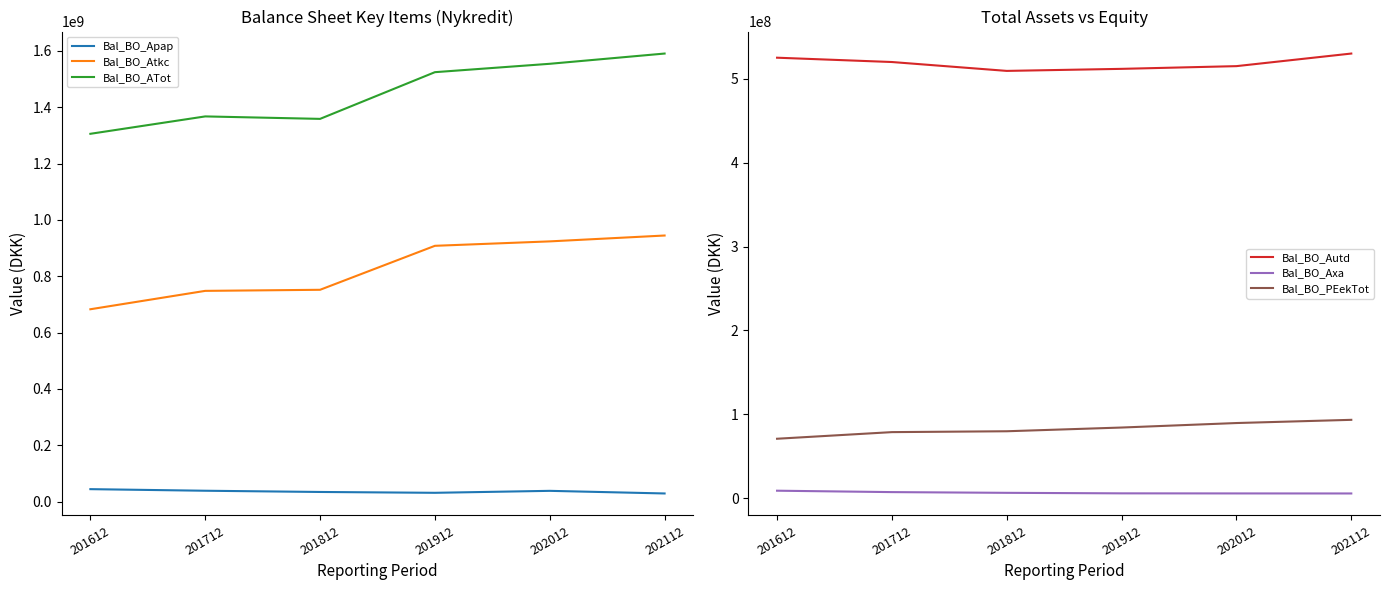

True or false: Bal_BO_Axa and Bal_BO_PEekTot intersect in this chart.

False